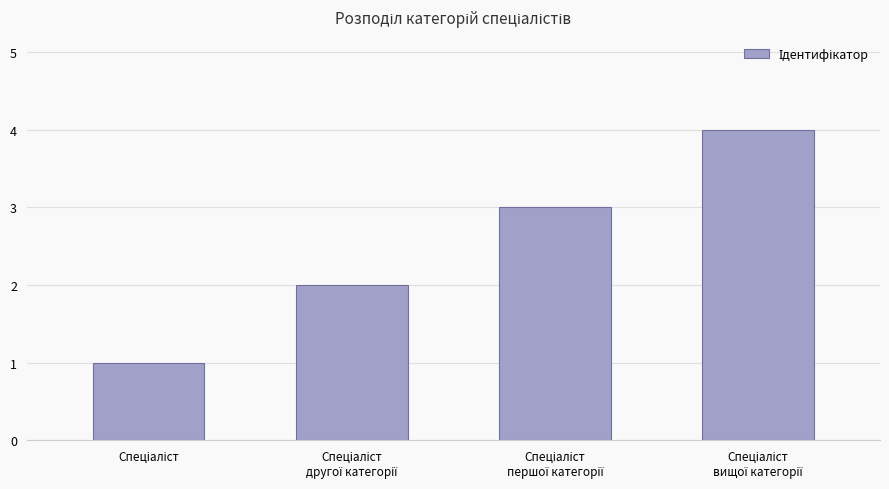

What is the maximum value shown in the chart?

4